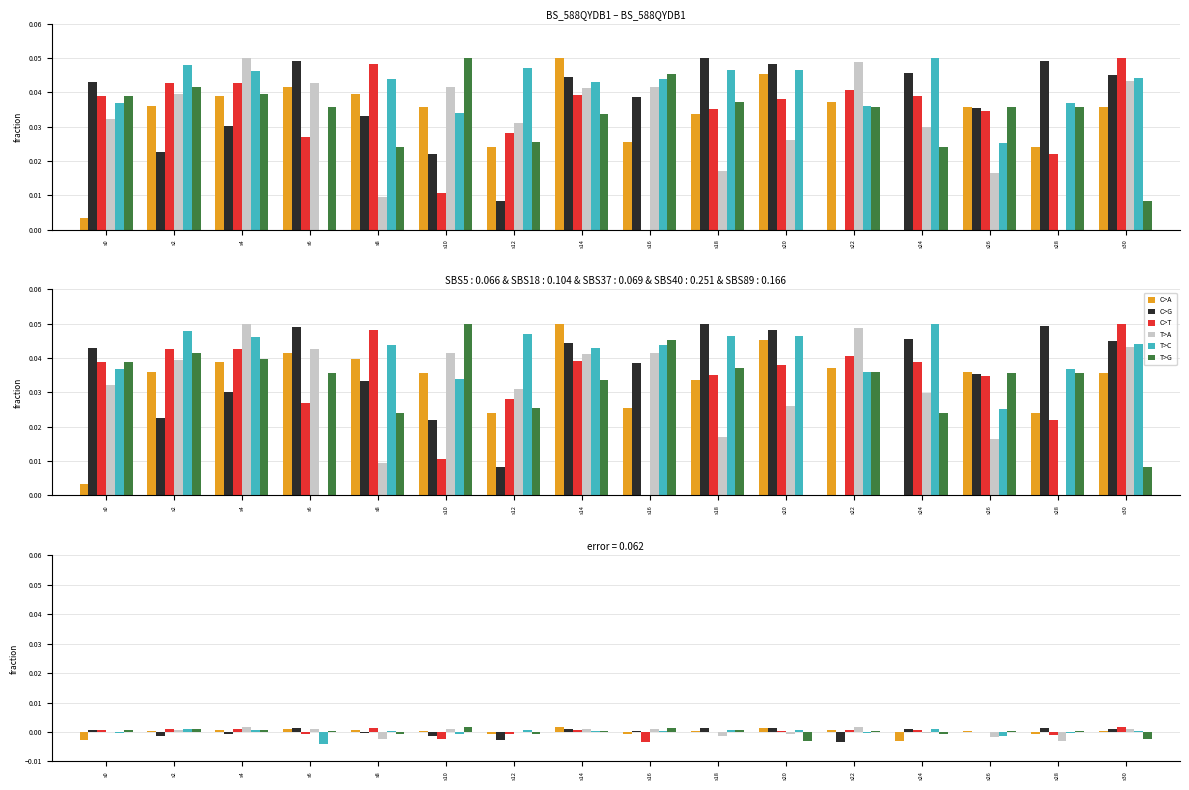

What are all the series names shown in the legend?

C>A, C>G, C>T, T>A, T>C, T>G